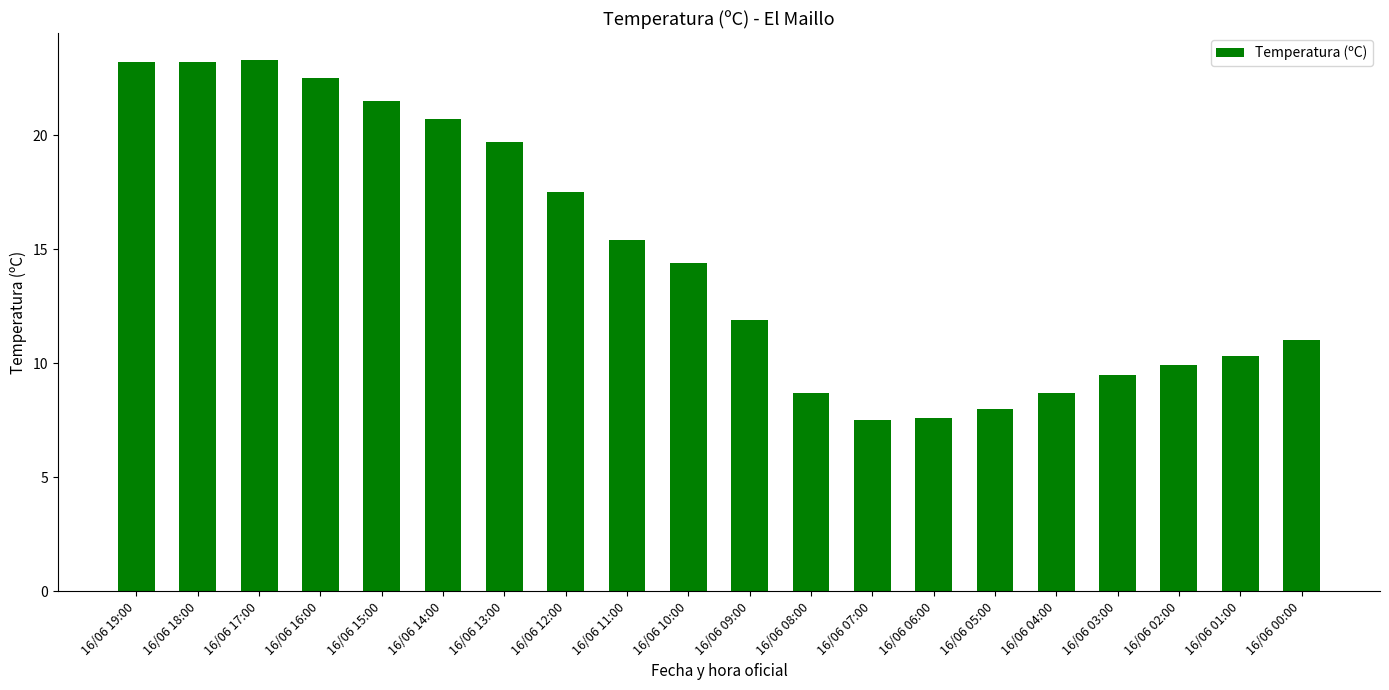

Count the number of values greater than 14.

10